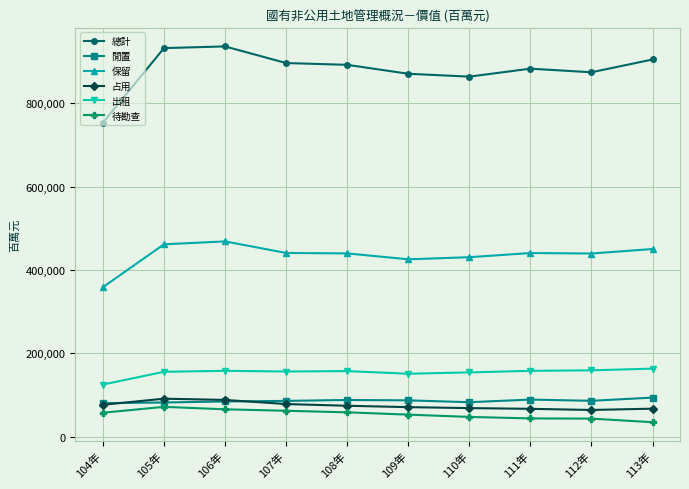

At how many categories does at least one series exceed 855286?

9